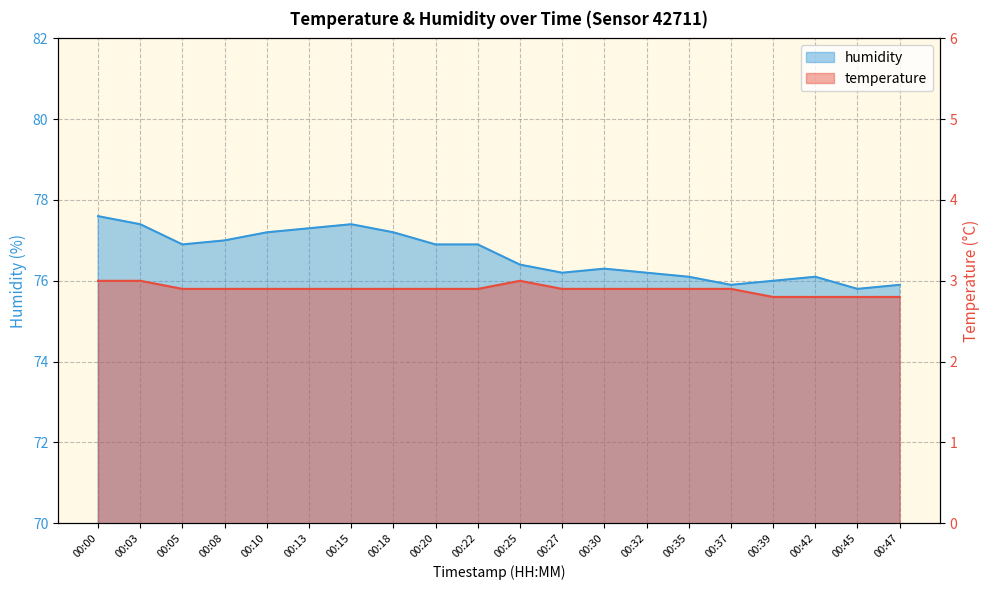

What are all the series names shown in the legend?

temperature, humidity